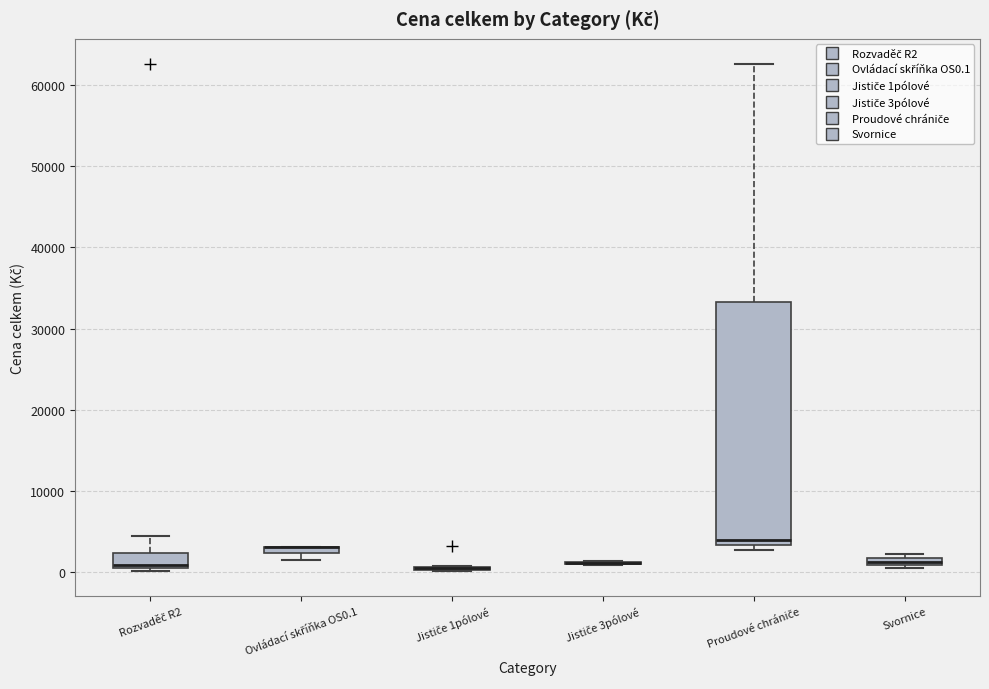

Which box is the tallest, from its lower edge to its upper edge?

Proudové chrániče